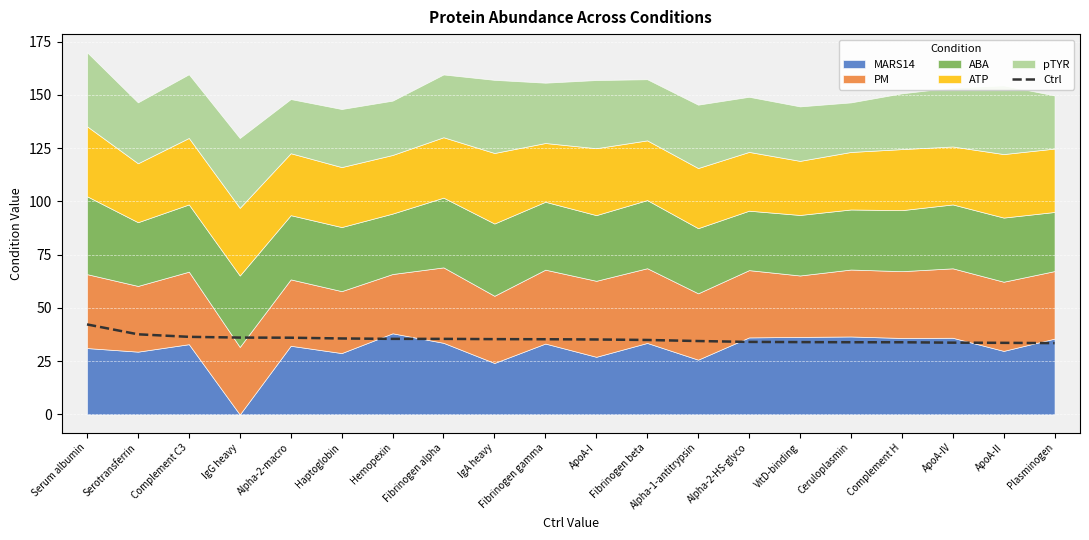

List the labels in order of value, smallest first.

Plasminogen, ApoA-II, ApoA-IV, Complement H, Ceruloplasmin, VitD-binding, Alpha-2-HS-glyco, Alpha-1-antitrypsin, Fibrinogen beta, ApoA-I, Fibrinogen gamma, IgA heavy, Fibrinogen alpha, Hemopexin, Haptoglobin, Alpha-2-macro, IgG heavy, Complement C3, Serotransferrin, Serum albumin